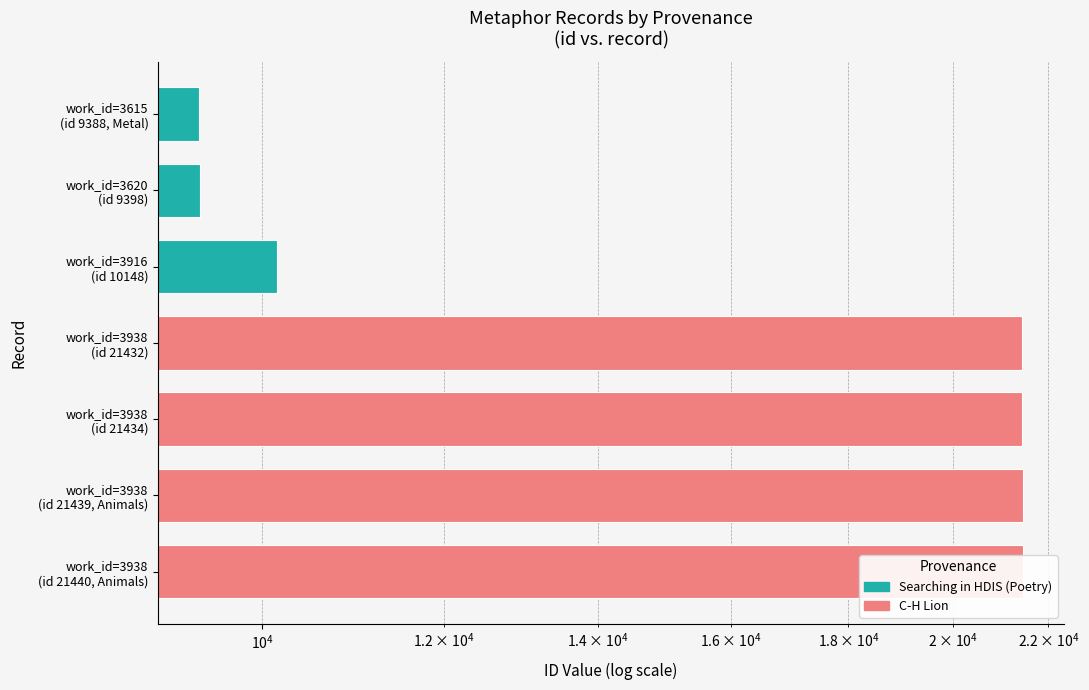

What is the maximum value shown in the chart?

21440